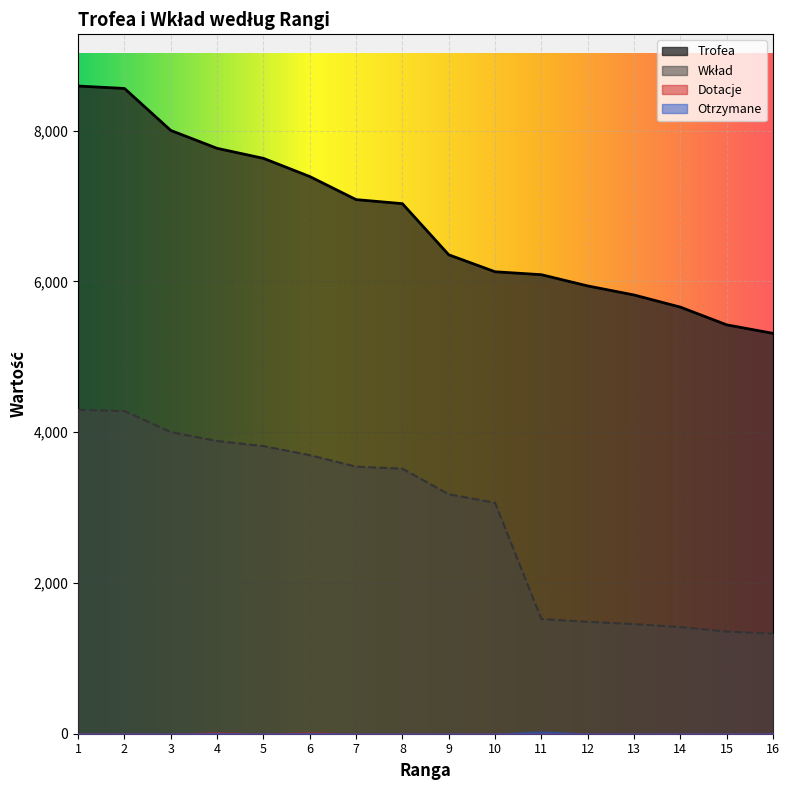

The value of Wkład at 4 is 2209. True or false?

False